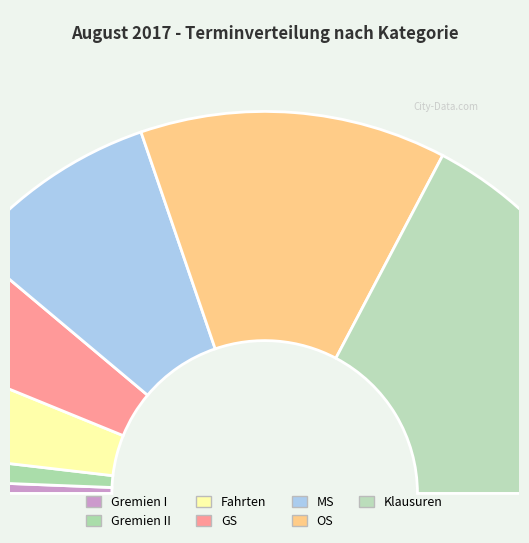

True or false: Klausuren accounts for 45% of the total.

False